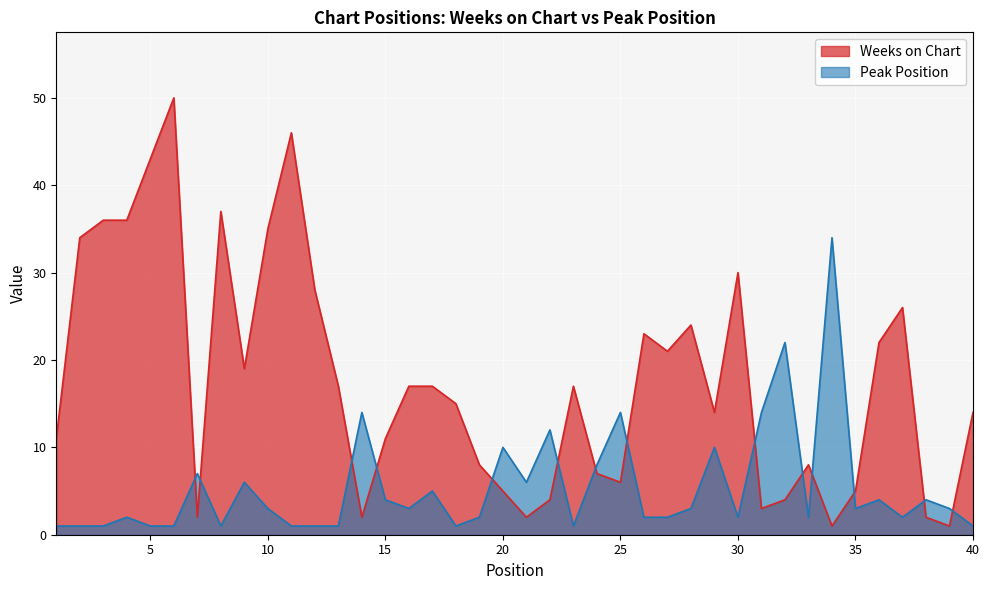

Which series ends up on top after the final intersection of Weeks on Chart and Peak Position?

Weeks on Chart